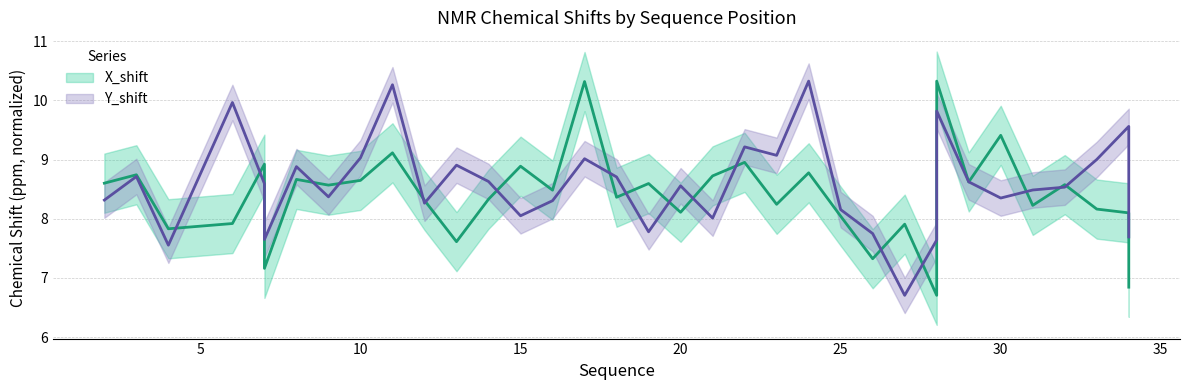

What is the sum of all X_shift values?

309.1